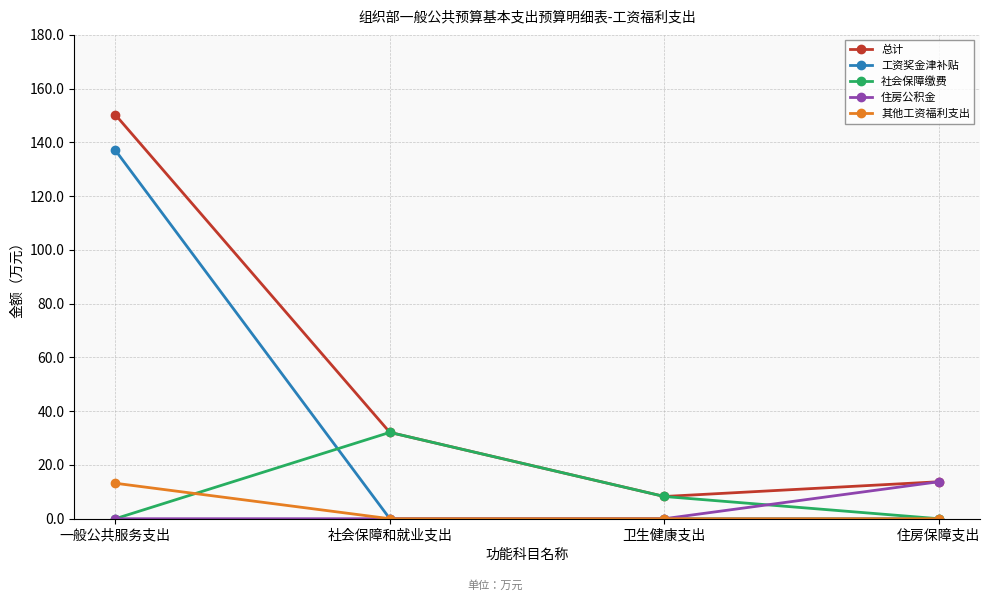

Does the chart have visible grid lines?

Yes